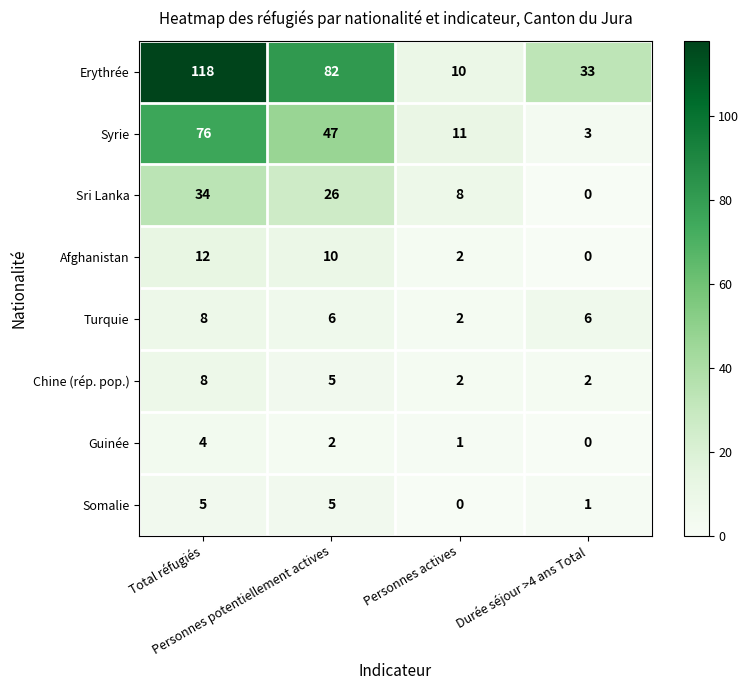

Which series changed the most between Total réfugiés and Durée séjour >4 ans Total?

Erythrée